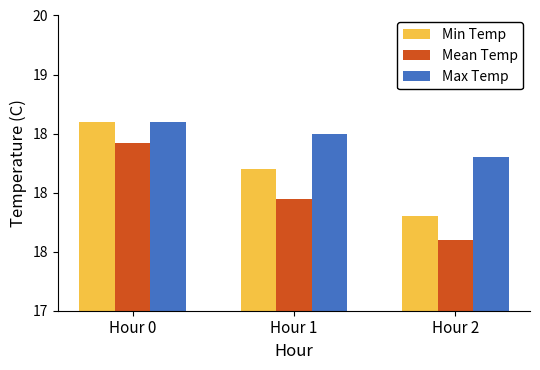

What are all the series names shown in the legend?

Min Temp, Mean Temp, Max Temp